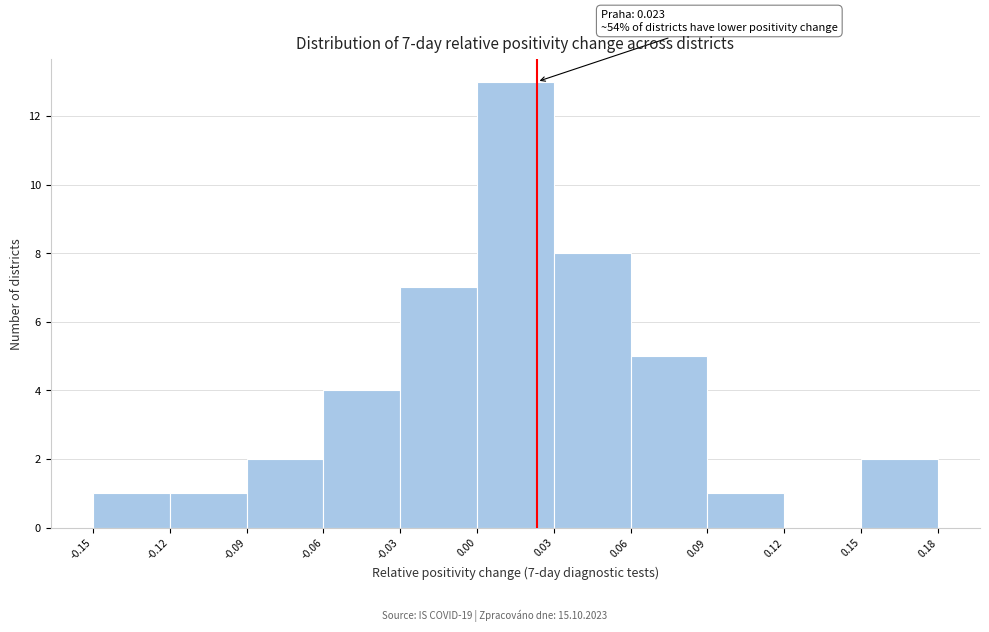

Over which range of the x-axis is the bar tallest?

0.00 to 0.03